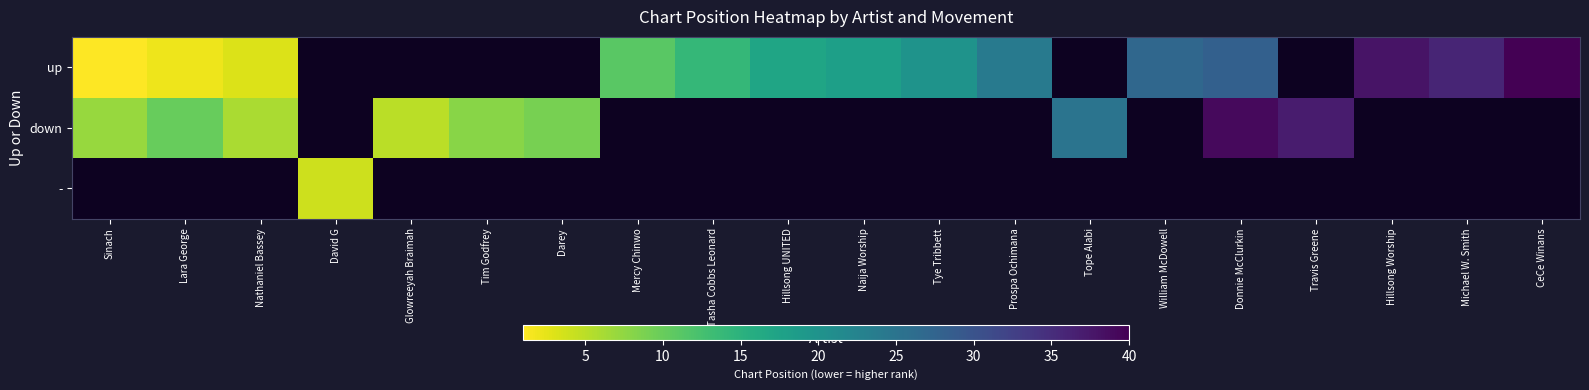

Reading right to left, extract all data points from this chart.

up: CeCe Winans=40	Michael W. Smith=36	Hillsong Worship=38	Travis Greene=0	Donnie McClurkin=28	William McDowell=27	Tope Alabi=0	Prospa Ochimana=24	Tye Tribbett=20	Naija Worship=18	Hillsong UNITED=17	Tasha Cobbs Leonard=14	Mercy Chinwo=11	Darey=0	Tim Godfrey=0	Glowreeyah Braimah=0	David G=0	Nathaniel Bassey=3	Lara George=2	Sinach=1
down: CeCe Winans=0	Michael W. Smith=0	Hillsong Worship=0	Travis Greene=37	Donnie McClurkin=39	William McDowell=0	Tope Alabi=25	Prospa Ochimana=0	Tye Tribbett=0	Naija Worship=0	Hillsong UNITED=0	Tasha Cobbs Leonard=0	Mercy Chinwo=0	Darey=9	Tim Godfrey=8	Glowreeyah Braimah=5	David G=0	Nathaniel Bassey=6	Lara George=10	Sinach=7
-: CeCe Winans=0	Michael W. Smith=0	Hillsong Worship=0	Travis Greene=0	Donnie McClurkin=0	William McDowell=0	Tope Alabi=0	Prospa Ochimana=0	Tye Tribbett=0	Naija Worship=0	Hillsong UNITED=0	Tasha Cobbs Leonard=0	Mercy Chinwo=0	Darey=0	Tim Godfrey=0	Glowreeyah Braimah=0	David G=4	Nathaniel Bassey=0	Lara George=0	Sinach=0